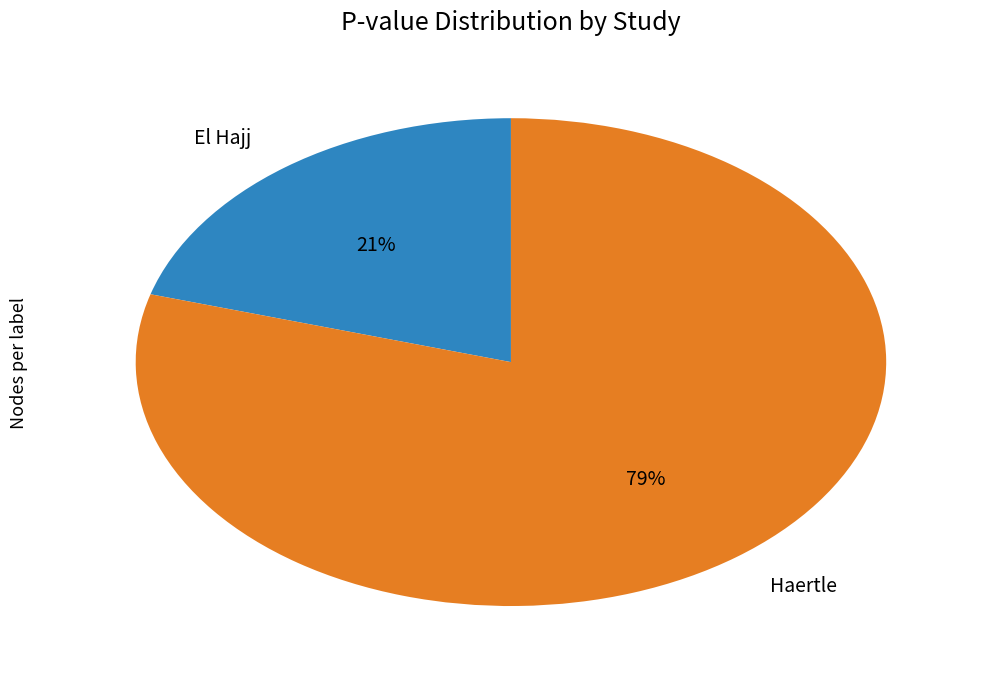

Between Haertle and El Hajj, which is larger?

Haertle